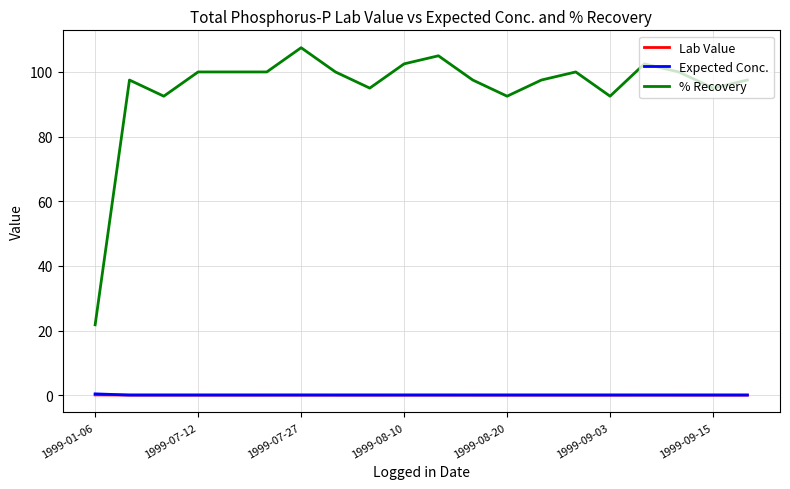

Which series has the widest spread of values?

% Recovery